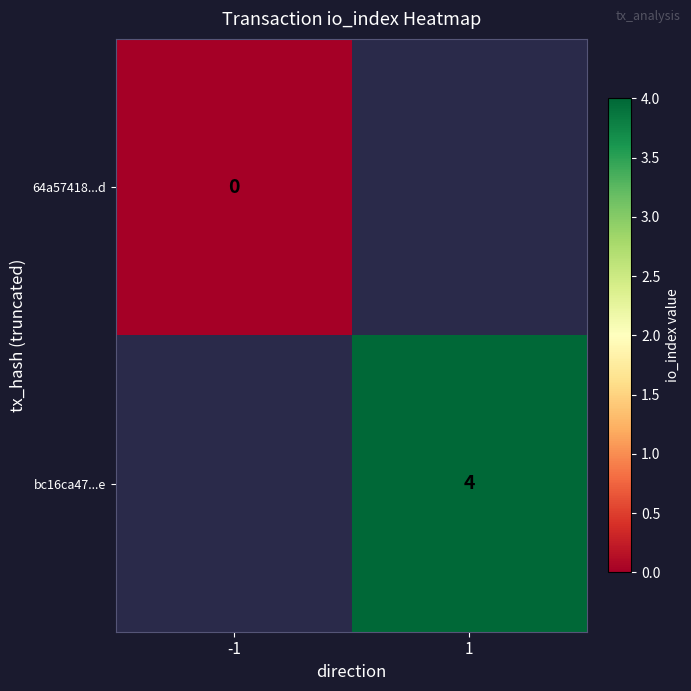

The bc16ca47...e series shows 1 at 1. True or false?

False